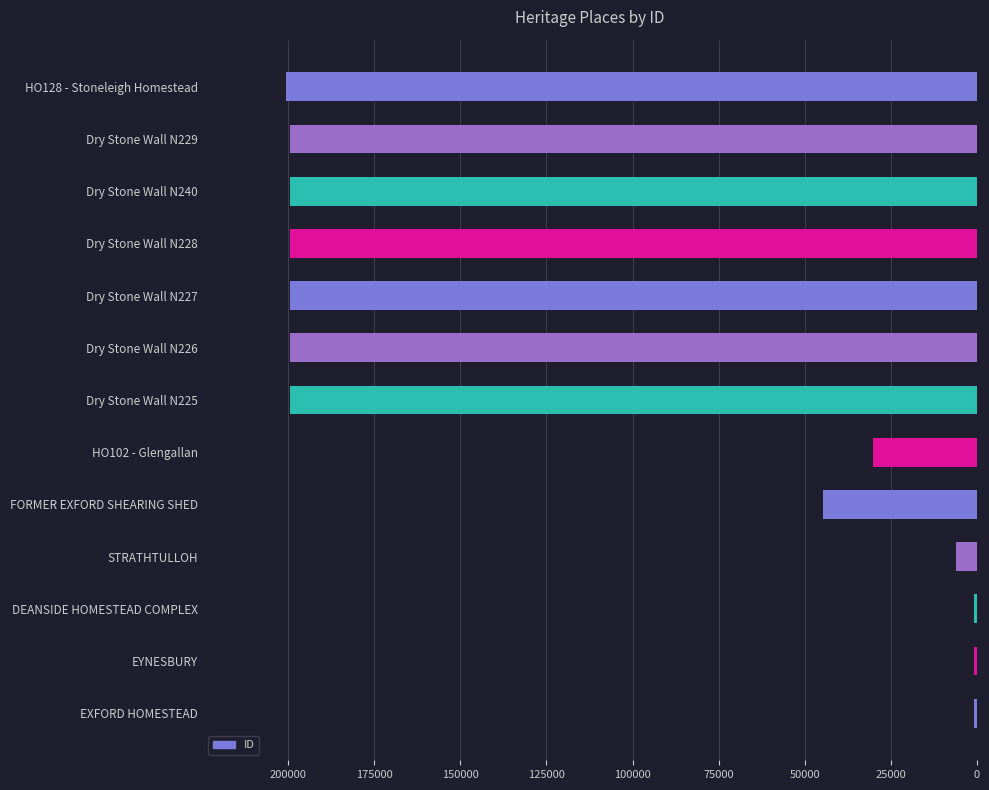

True or false: the data shows 44581 at FORMER EXFORD SHEARING SHED.

True